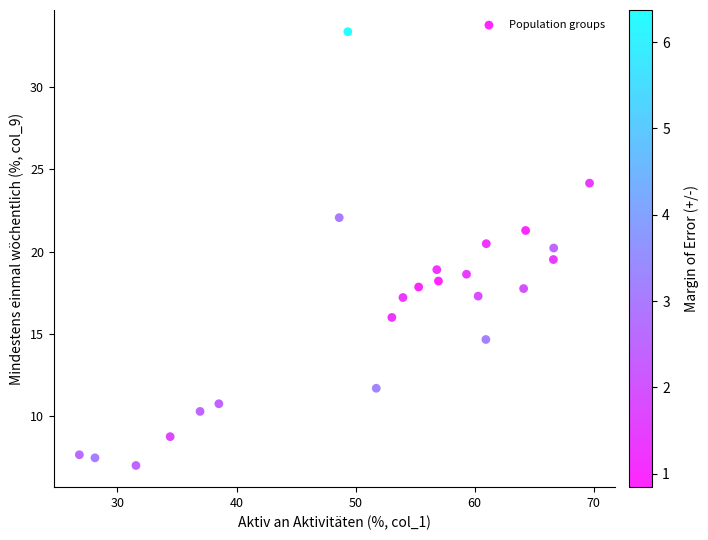

What is the range of Y values (max minus min)?

26.3